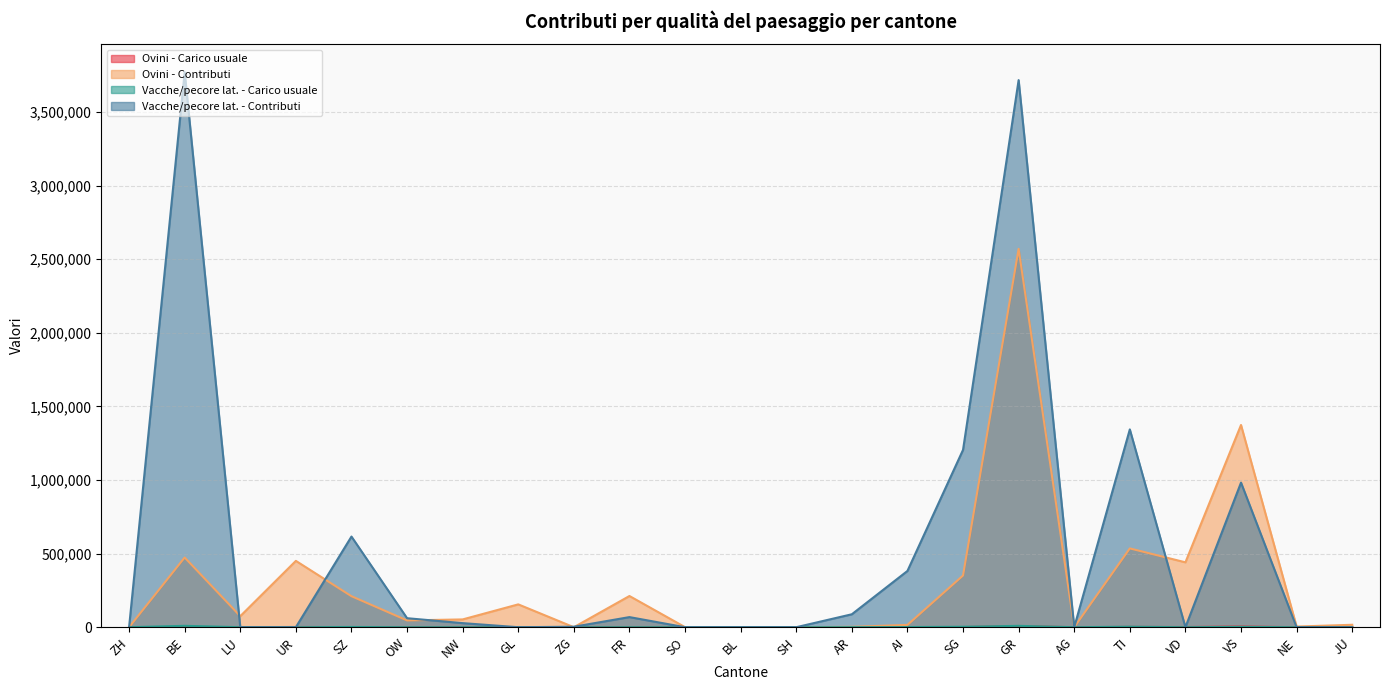

Which label corresponds to the smallest value in the chart?

ZH